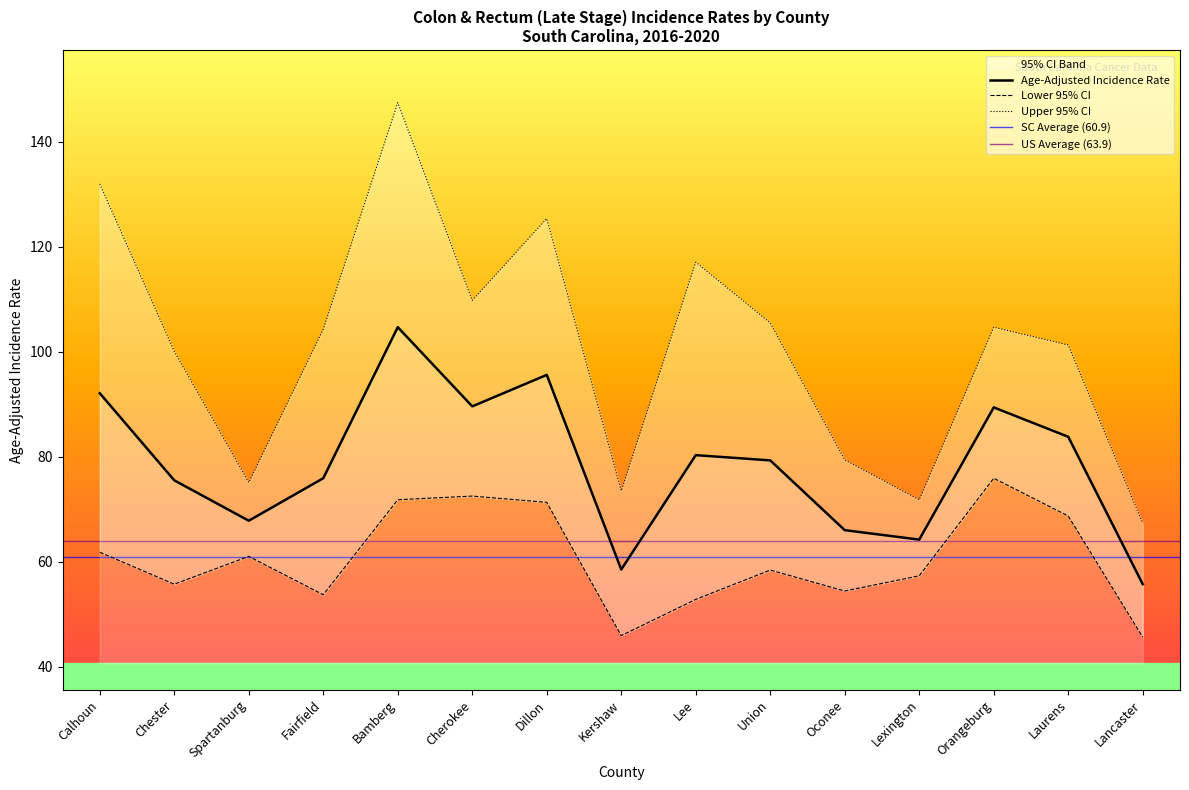

List the series in order of their overall mean, lowest first.

Lower 95% CI, Age-Adjusted Incidence Rate, Upper 95% CI